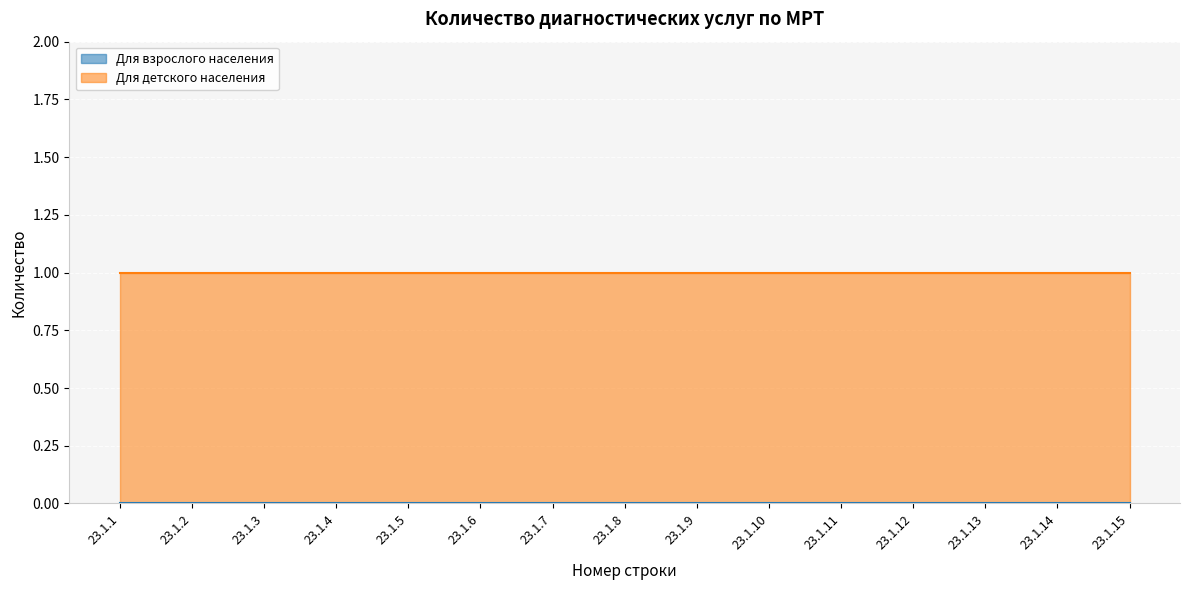

What is the difference between the highest and lowest values at 23.1.12?

1